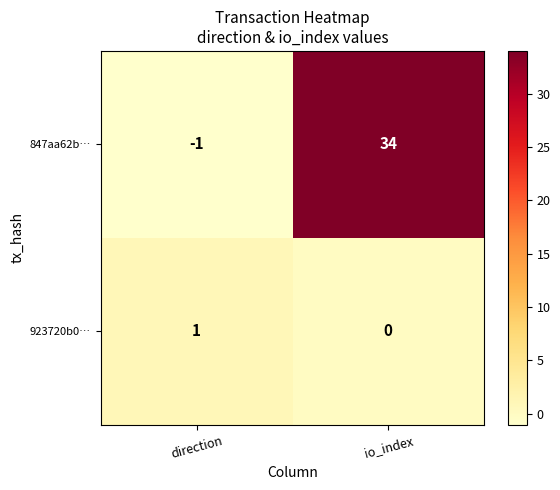

Which series has the largest range (max minus min)?

847aa62b…